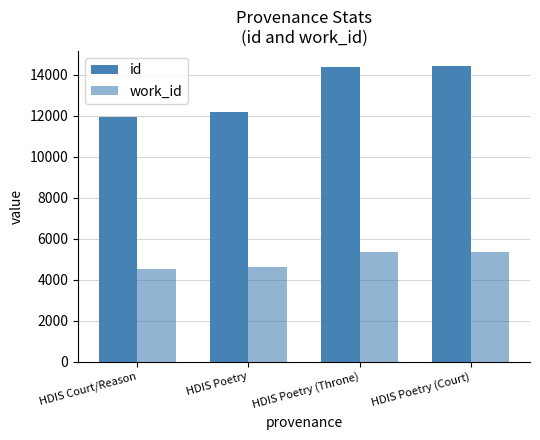

The value of work_id at HDIS Poetry is 6674. True or false?

False